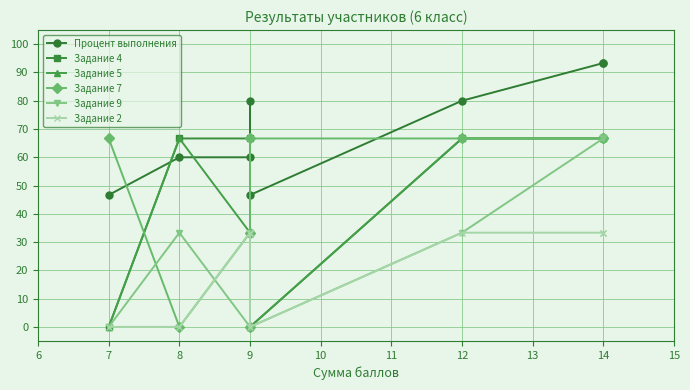

True or false: Задание 4 has more than 2 points higher than both neighbors.

False